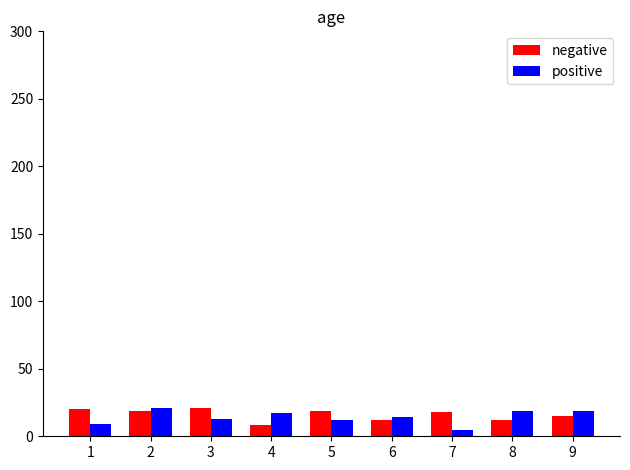

What is the maximum value for positive?

21